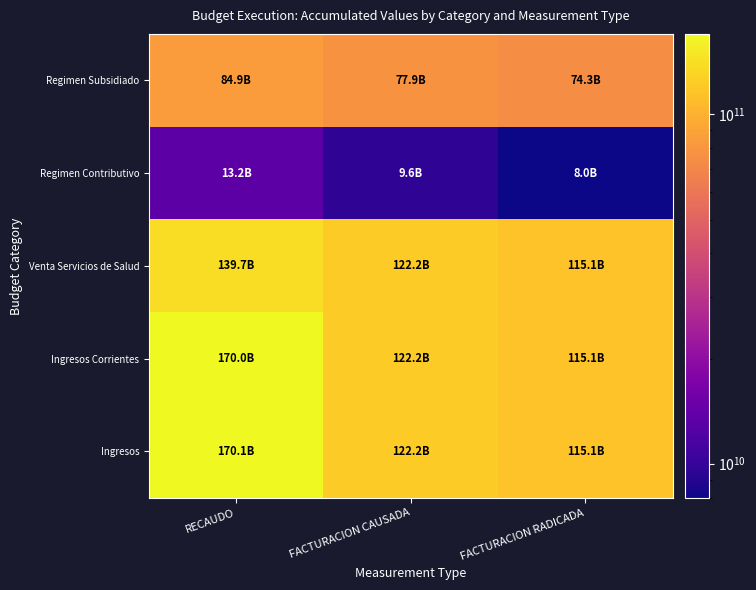

Which series has the widest spread of values?

Ingresos